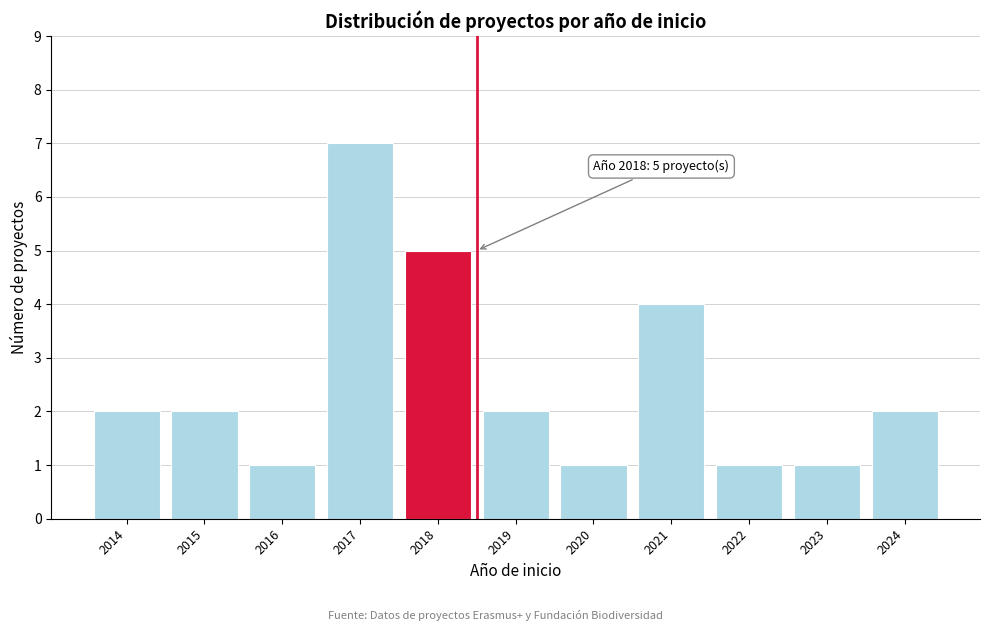

Over which range of the x-axis is the bar tallest?

2016.5 to 2017.5